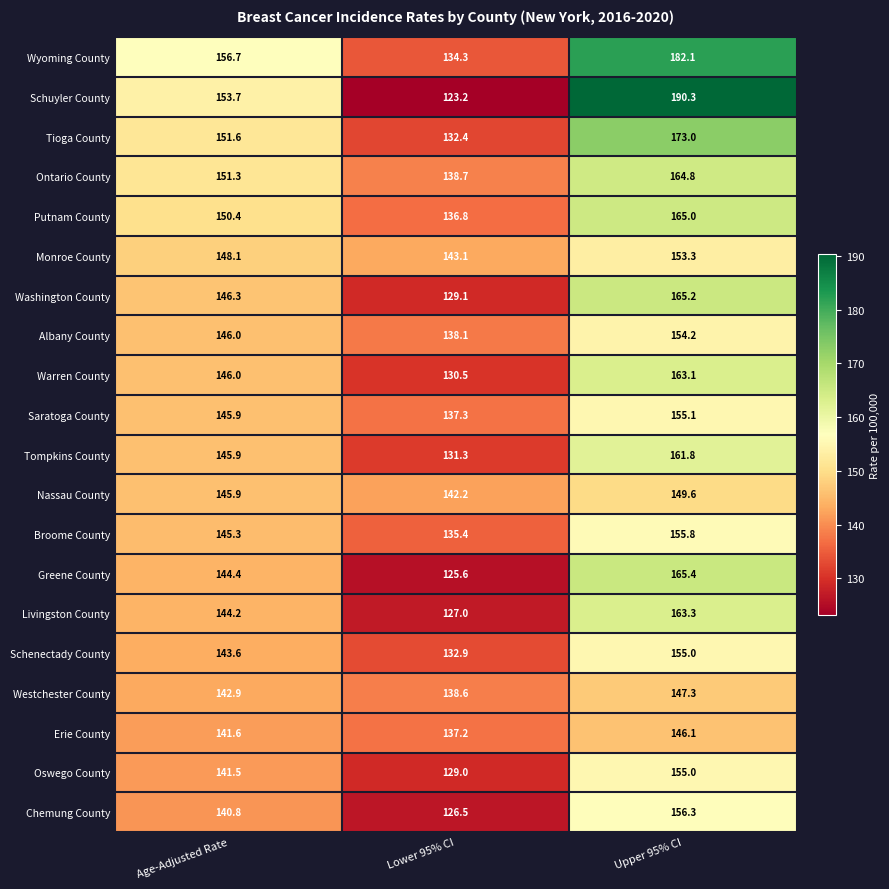

Is the value of Broome County at Upper 95% CI greater than the value of Erie County at Age-Adjusted Rate?

Yes